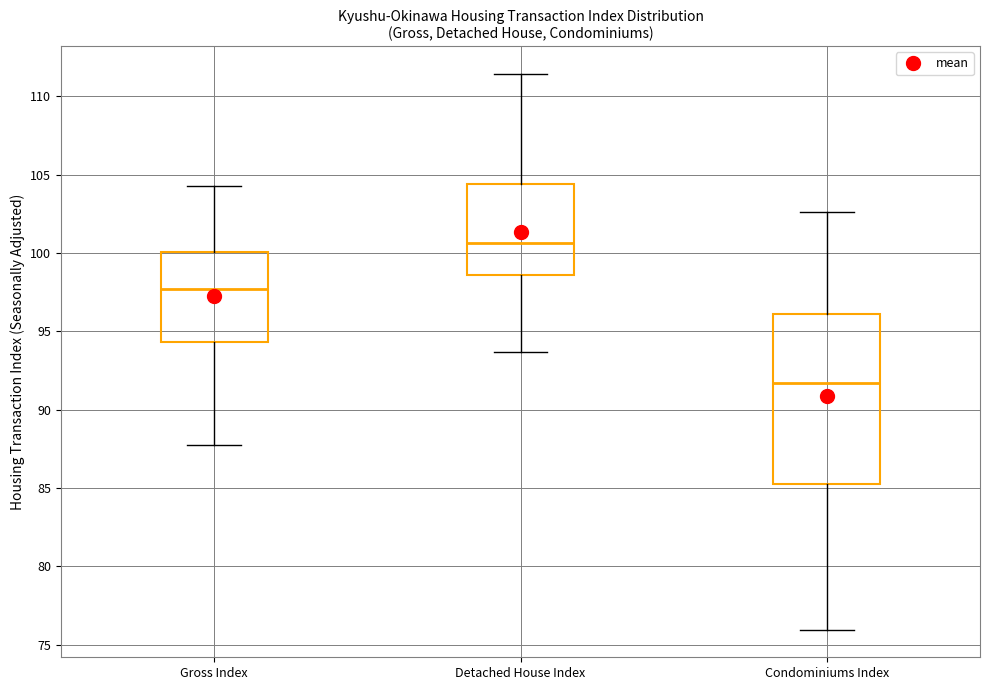

Reading left to right, read every box against the y-axis: the position of its median line, the range the box covers, and the ends of its whiskers. The values are not printed on the chart, so give them approximately, as read against the axis.

Gross Index: median 97.5, box 94.5 to 100.0, whiskers 88.0 to 104.5
Detached House Index: median 100.5, box 98.5 to 104.5, whiskers 93.5 to 111.5
Condominiums Index: median 91.5, box 85.5 to 96.0, whiskers 76.0 to 102.5